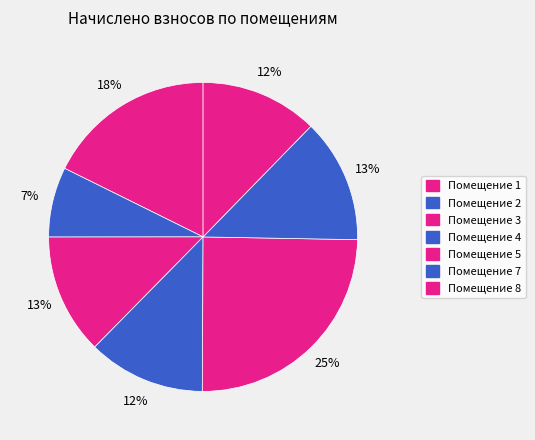

How many slices are in this pie chart?

7